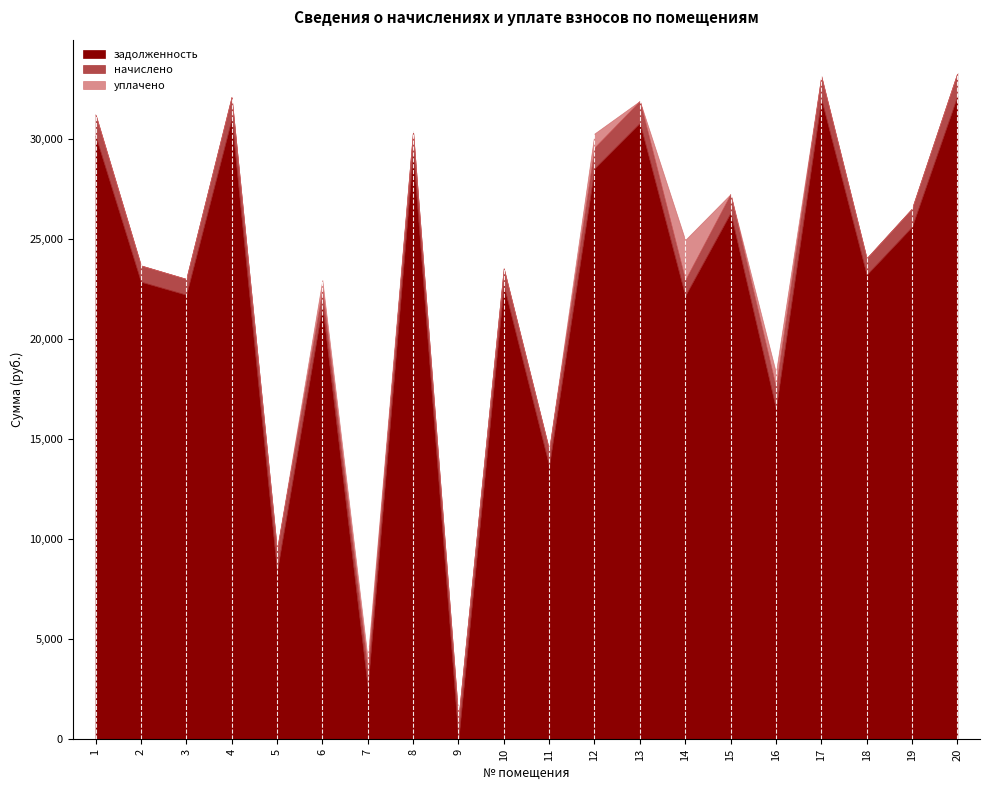

Reading left to right, what are all the values shown in this chart?

задолженность: 1=30159.0	2=22868.8	3=22219.8	4=31007.8	5=8389.5	6=21670.6	7=2615.3	8=29359.9	9=0.0	10=22681.4	11=13672.2	12=28529.9	13=30808.2	14=22169.9	15=26314.3	16=16533.8	17=32006.4	18=23218.4	19=25615.1	20=32156.3
начислено: 1=1072.7	2=813.4	3=790.3	4=1102.9	5=1086.9	6=770.8	7=888.0	8=1044.3	9=1042.5	10=859.6	11=804.5	12=1047.8	13=1095.8	14=788.5	15=935.9	16=1060.3	17=1138.4	18=825.8	19=911.1	20=1143.8
уплачено: 1=0.0	2=0.0	3=0.0	4=0.0	5=0.0	6=513.9	7=536.0	8=0.0	9=0.0	10=0.0	11=0.0	12=698.6	13=0.0	14=2000.0	15=0.0	16=743.6	17=0.0	18=0.0	19=0.0	20=0.0